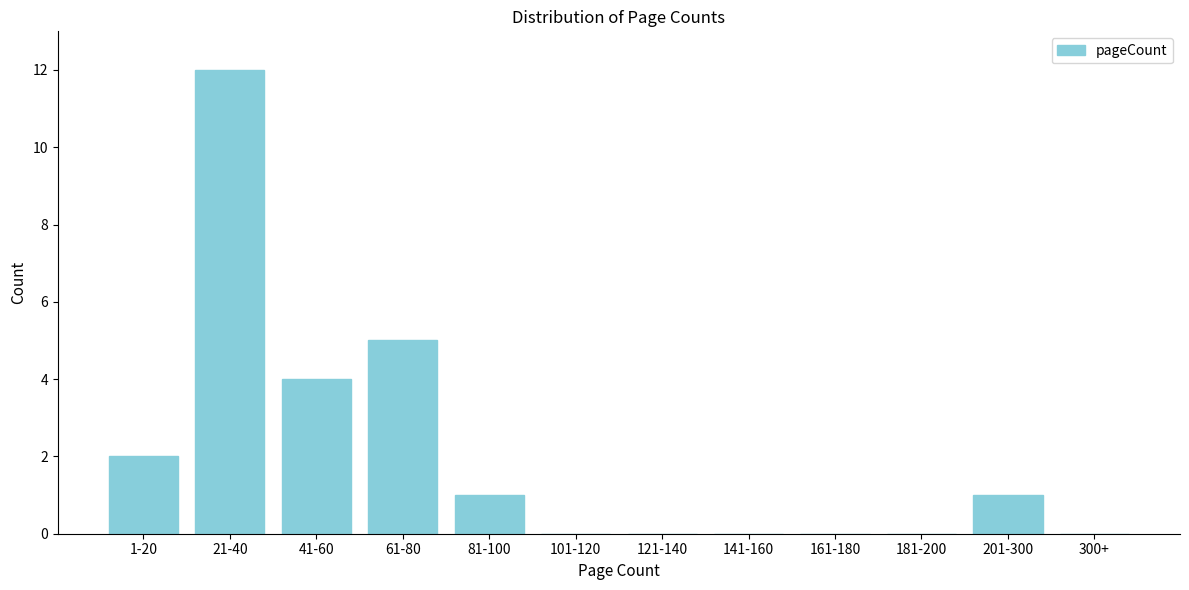

Reading left to right, list all the values displayed in this chart.

1-20=2	21-40=12	41-60=4	61-80=5	81-100=1	101-120=0	121-140=0	141-160=0	161-180=0	181-200=0	201-300=1	300+=0